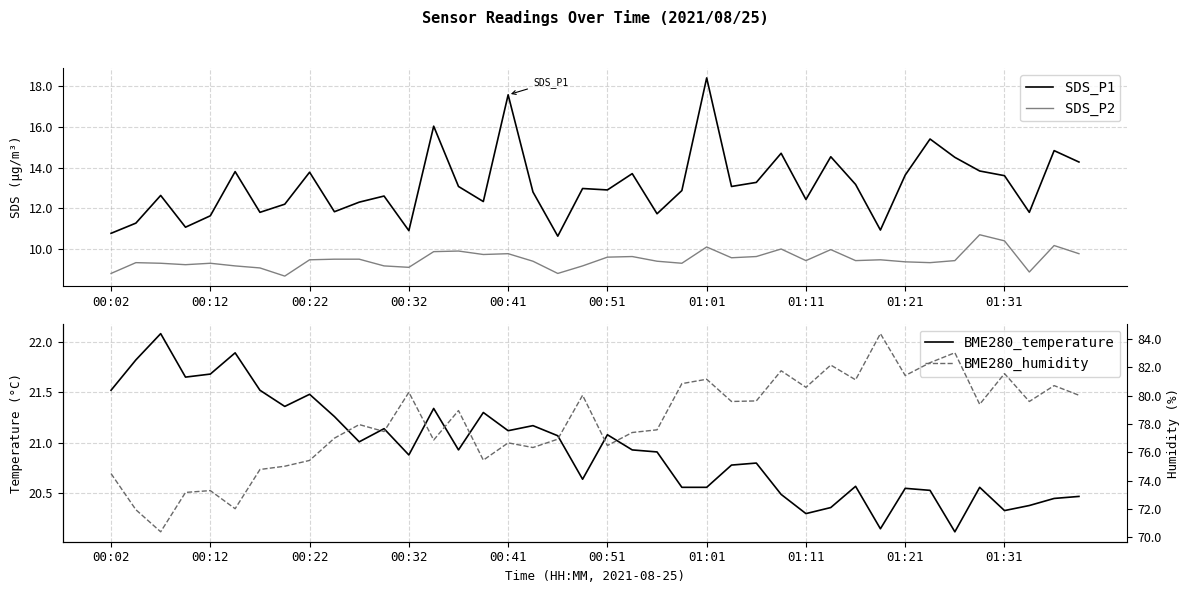

List the series in order of their peak value, lowest first.

SDS_P2, SDS_P1, BME280_temperature, BME280_humidity